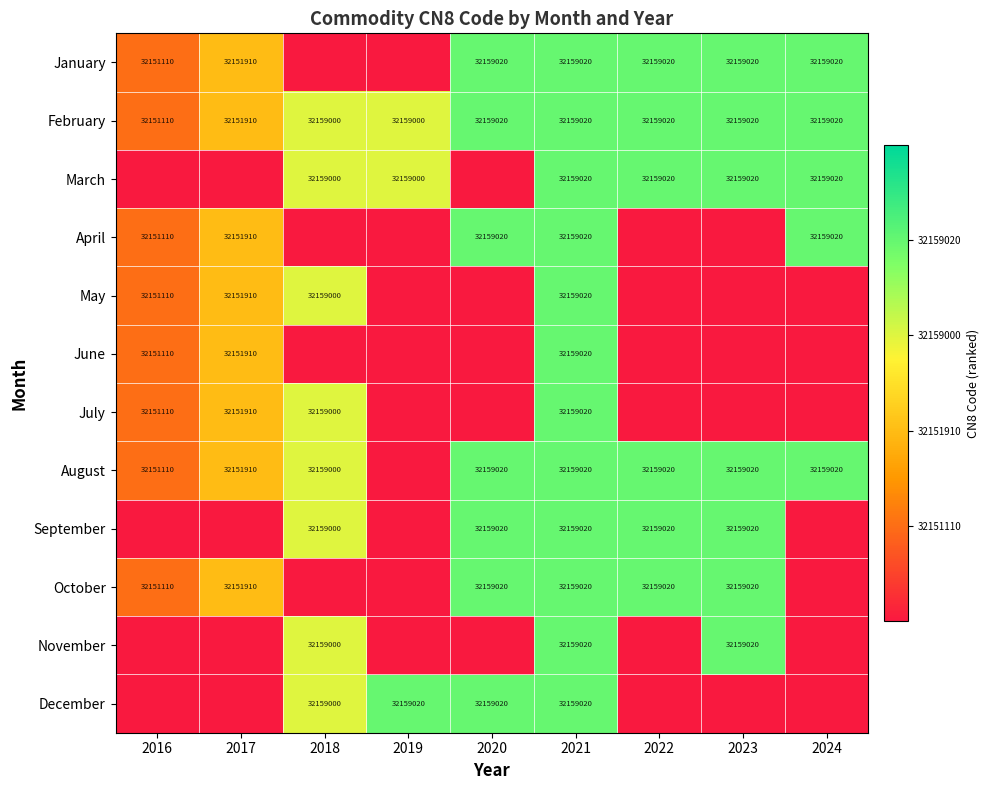

What is the minimum value for February?

32151110